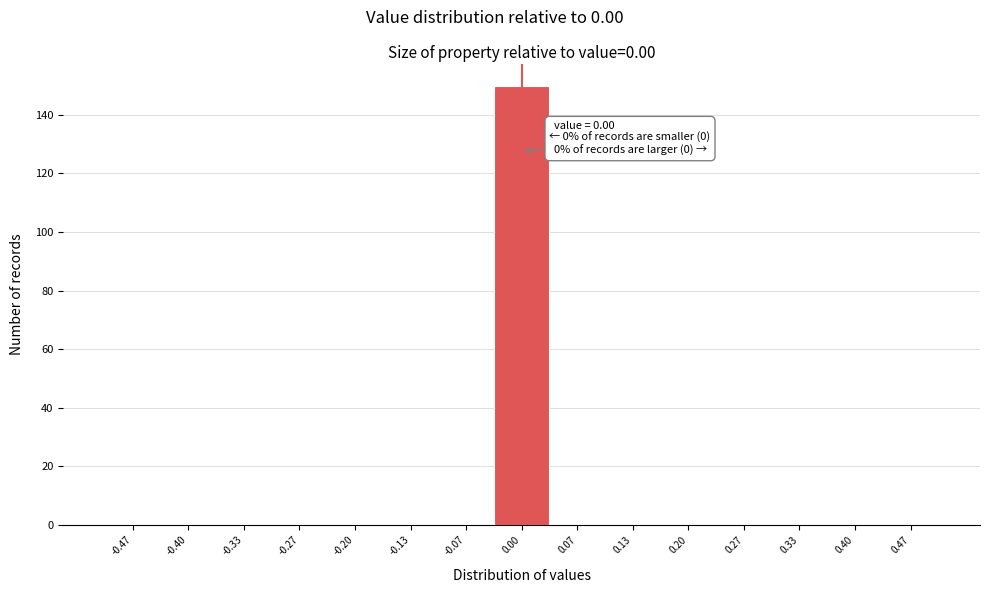

Which range on the x-axis has the tallest bar?

-0.03 to 0.03